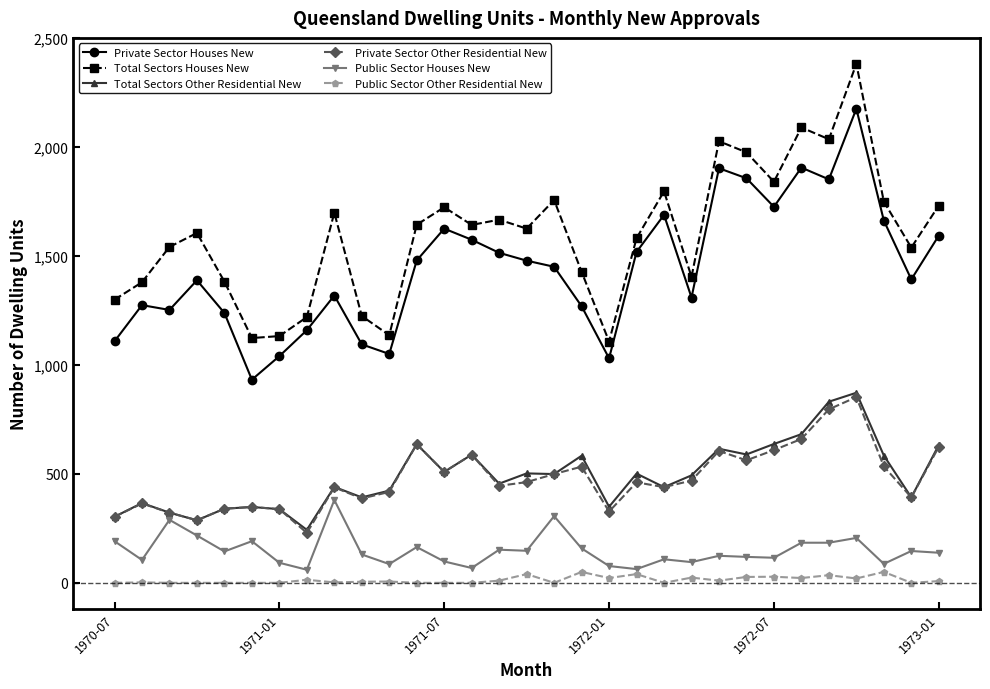

True or false: Public Sector Houses New and Total Sectors Houses New cross at least once.

False